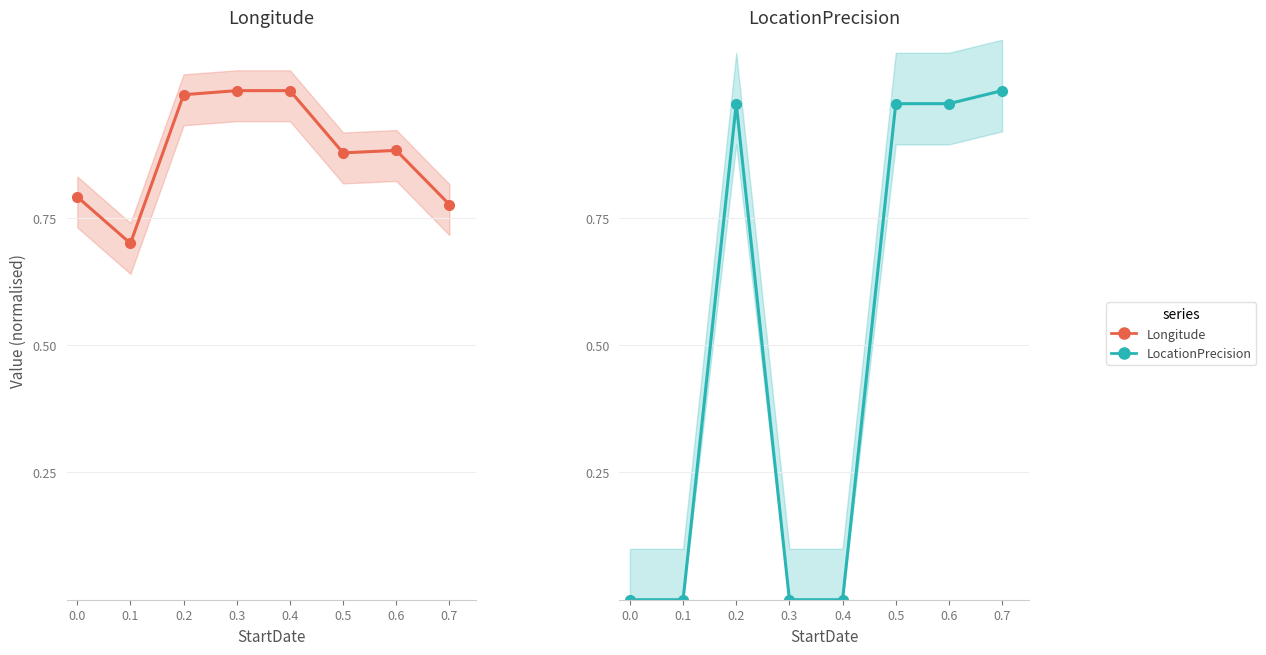

True or false: LocationPrecision has a value of 1.0 at 0.7.

True